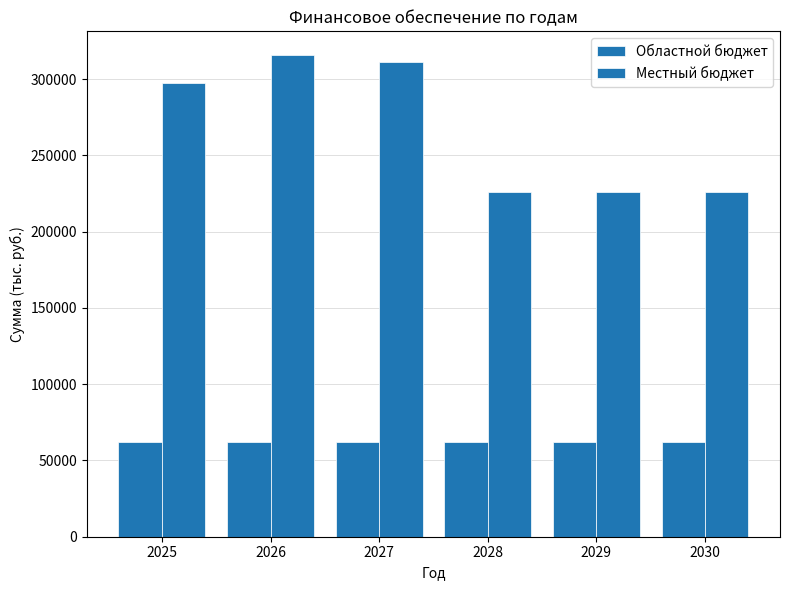

Which label corresponds to the smallest value in the chart?

2025